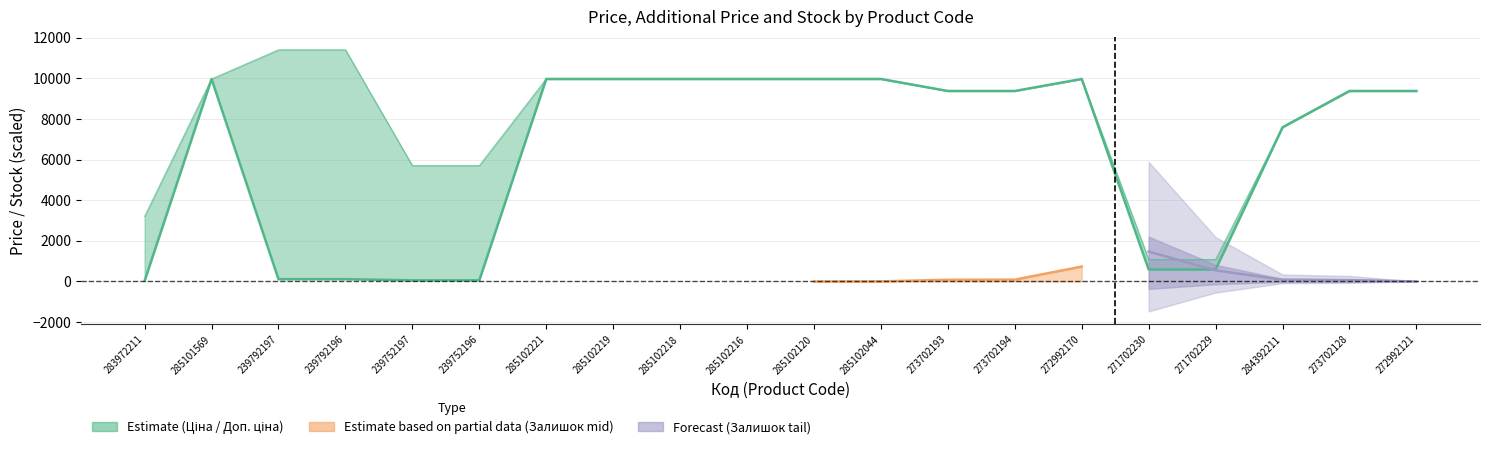

The chart shows a value of 98.8 at 239752196. True or false?

False